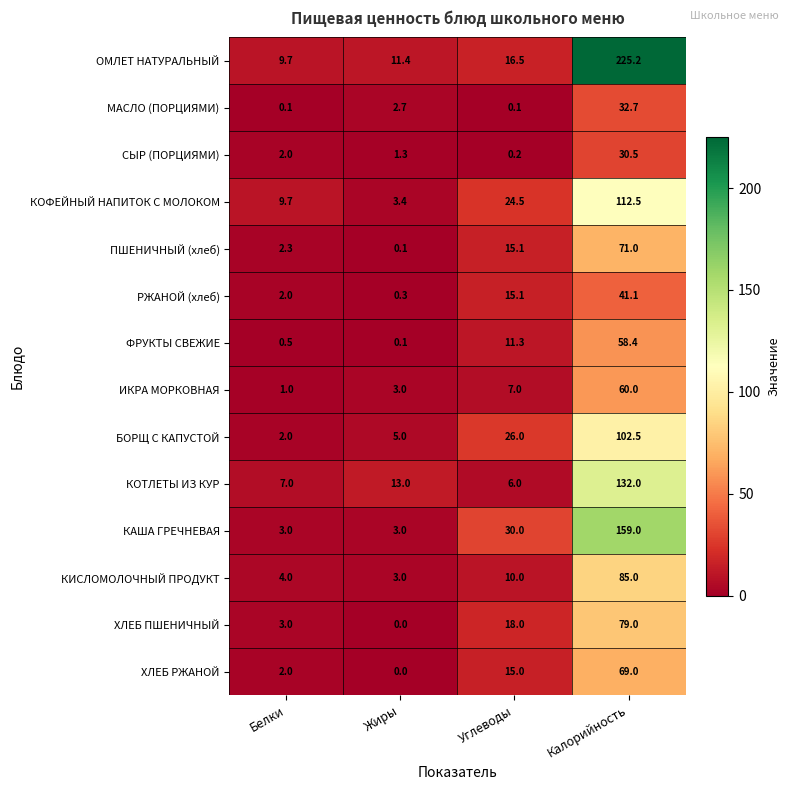

At which category does the chart reach its peak across all series?

Калорийность